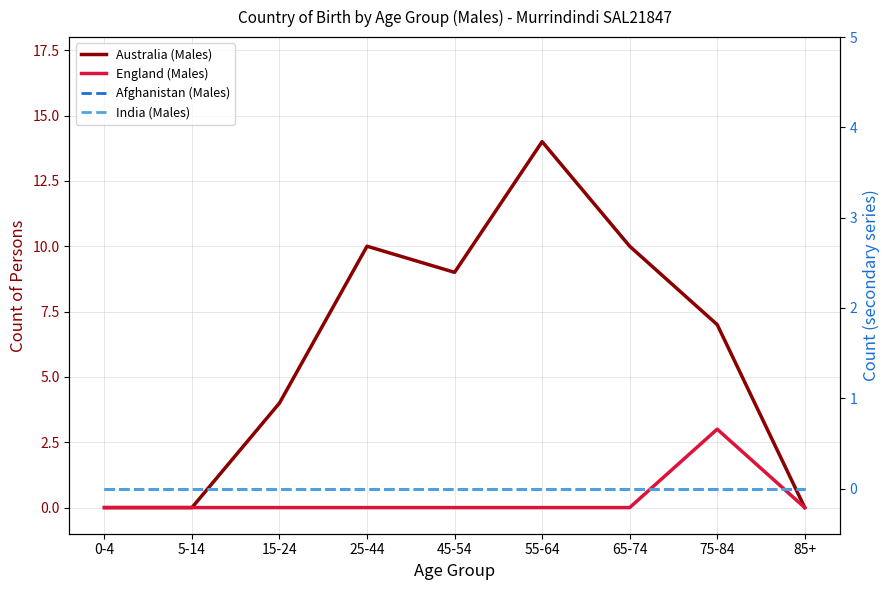

The England (Males) series shows 0 at 65-74. True or false?

True